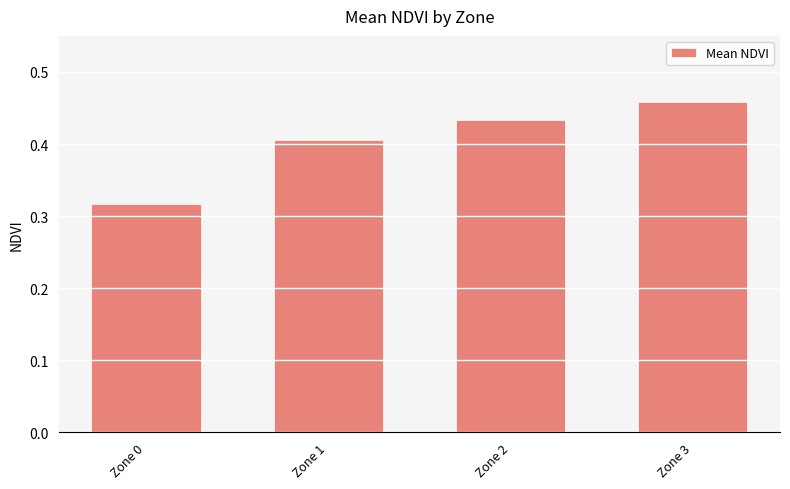

Count the values in the range 0 to 1.

4